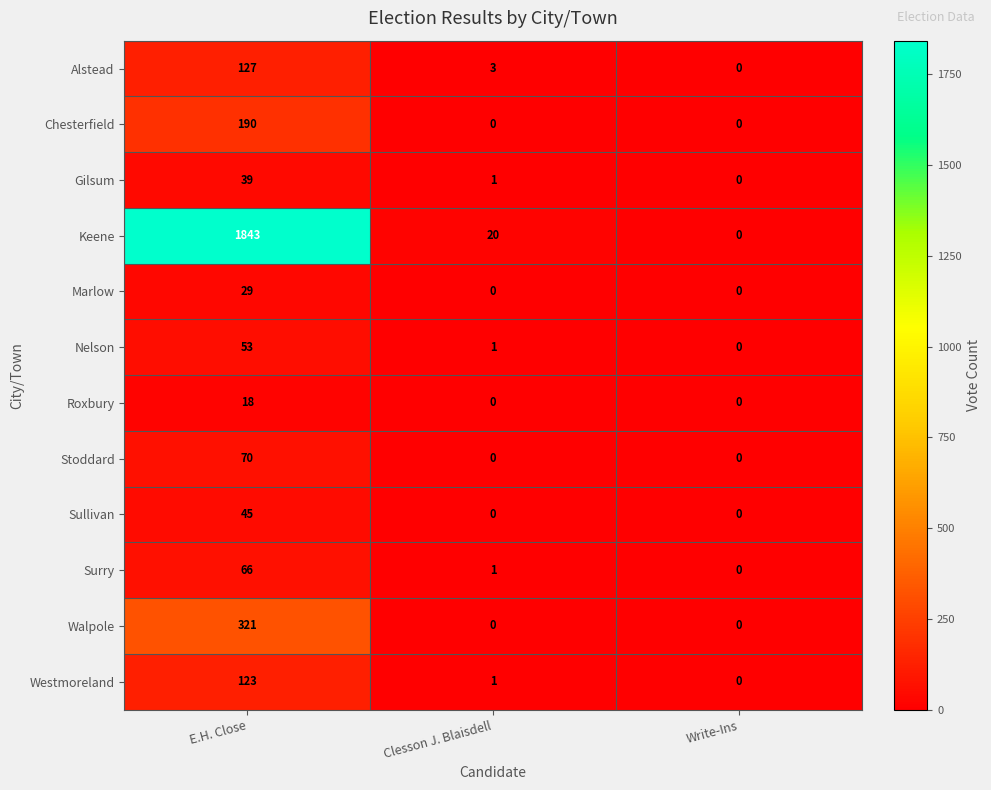

Is it true that Chesterfield equals -100 at Write-Ins?

False